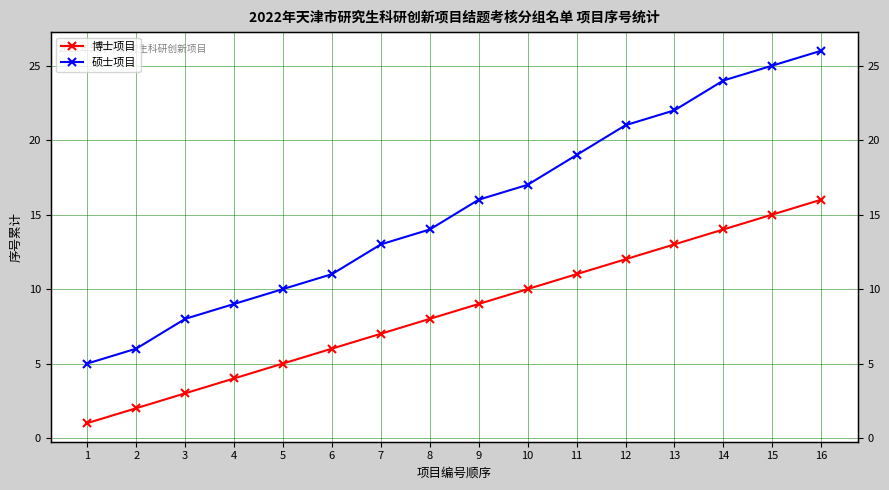

At which category is the sum across all series the highest?

16